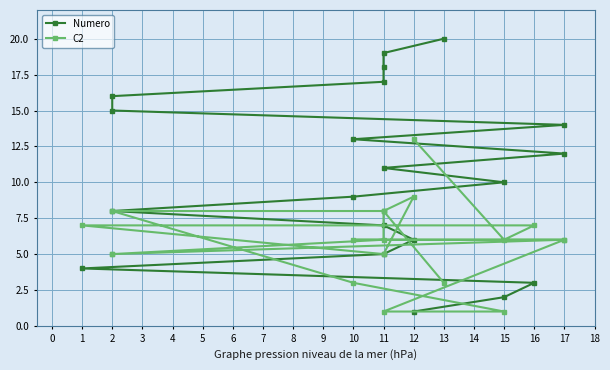

What are all the series names shown in the legend?

Numero, C2